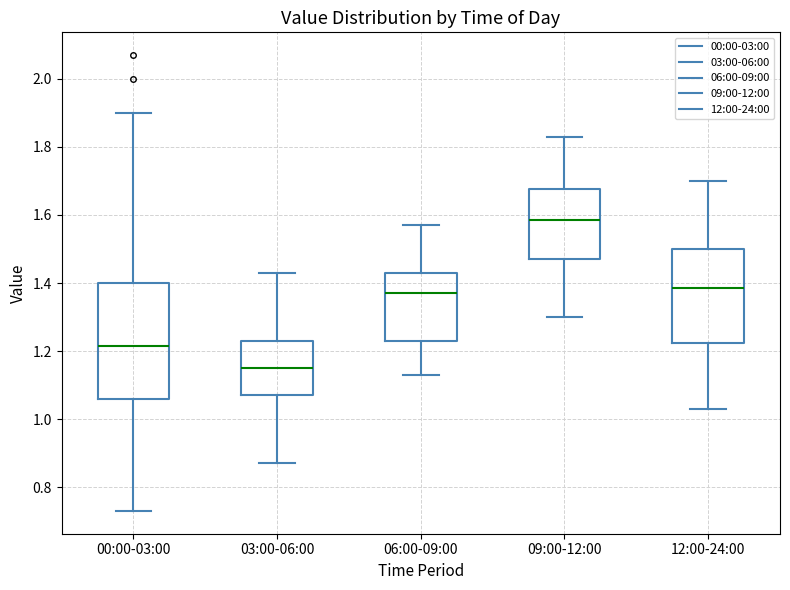

Which box's median line is the highest?

09:00-12:00